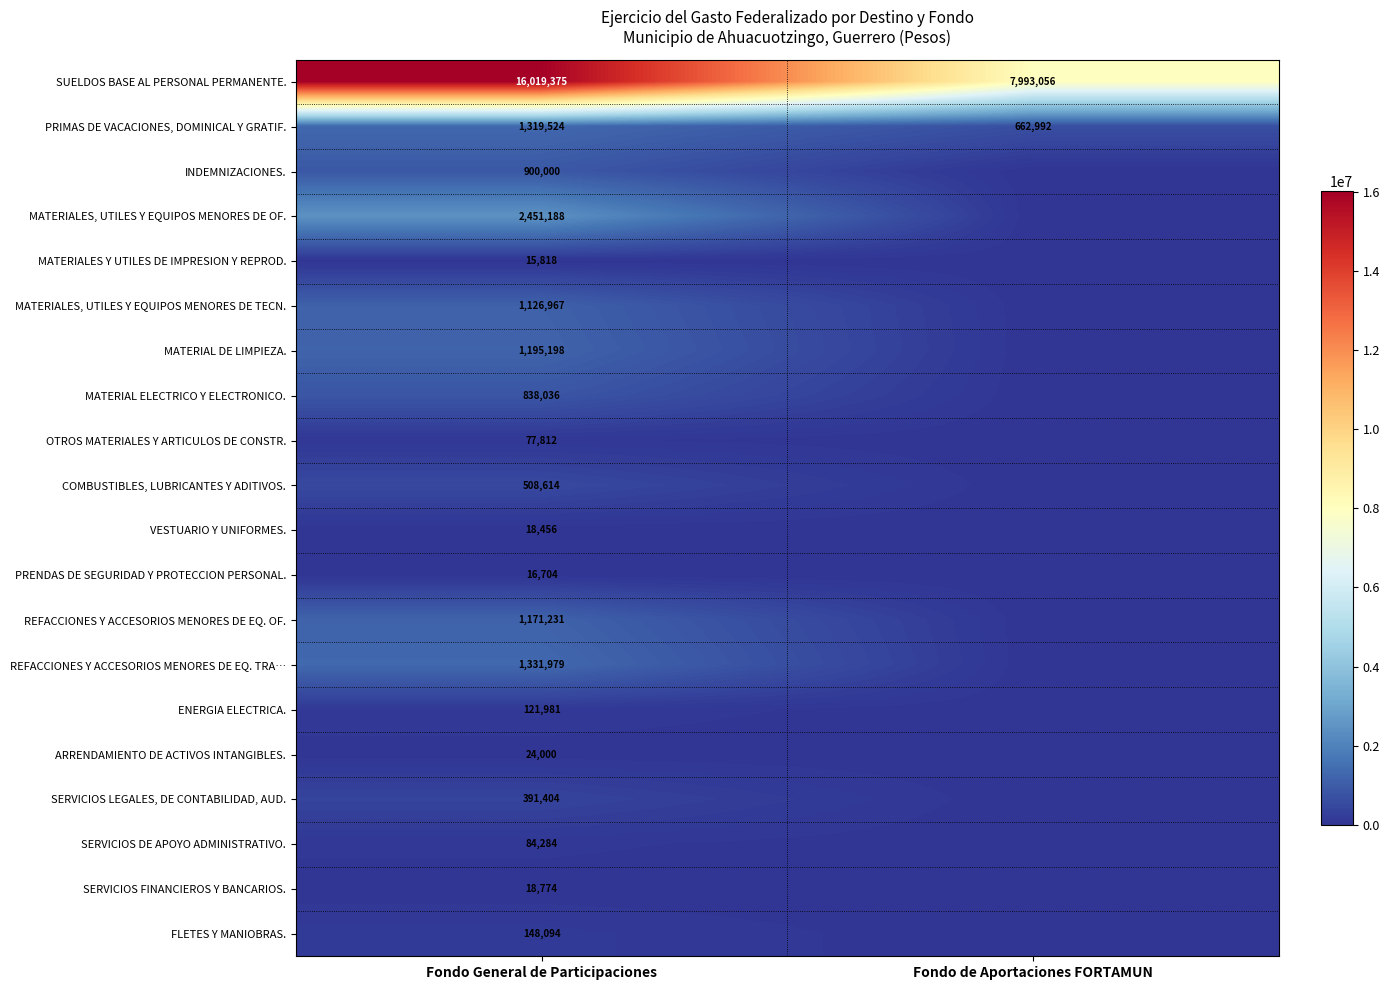

What is the difference between the highest and lowest values at Fondo General de Participaciones?

16003557